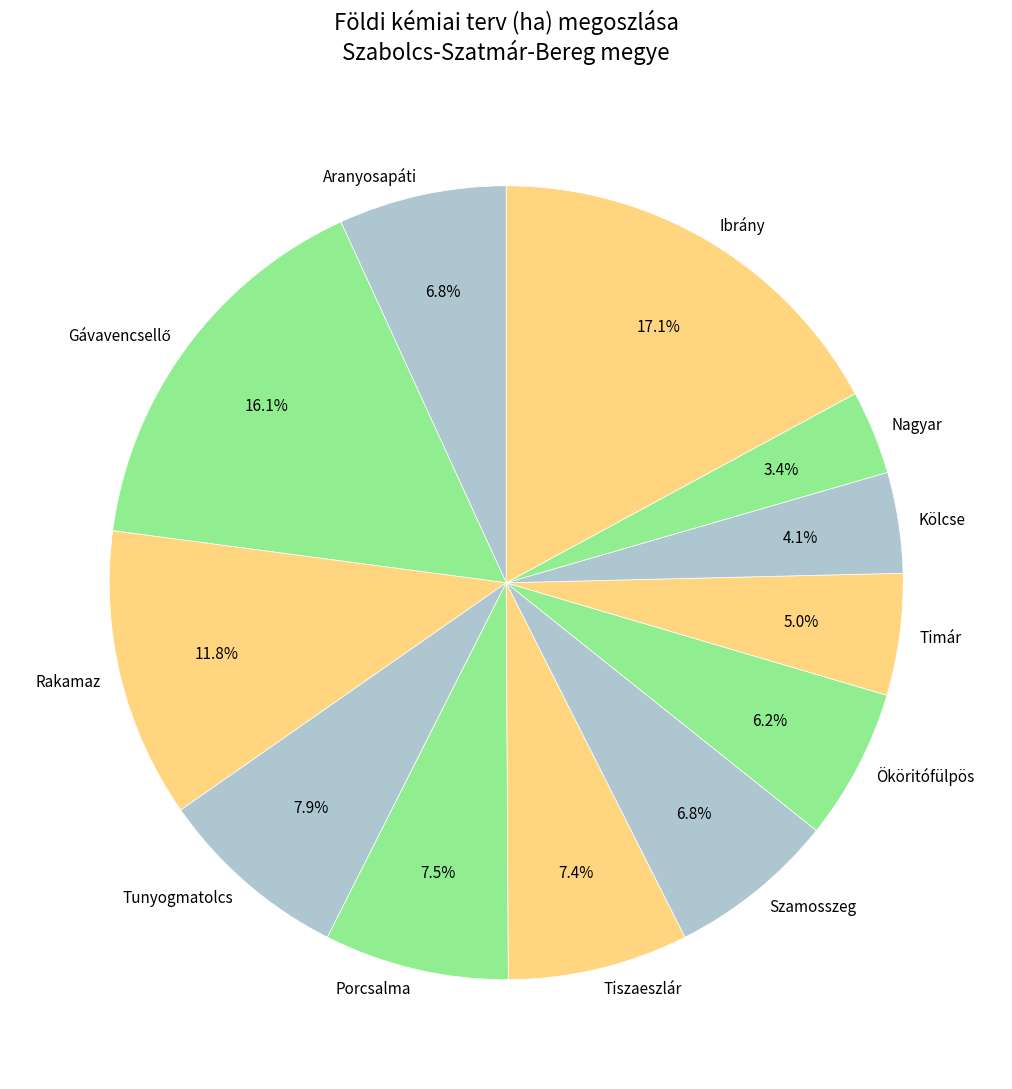

Which has a higher value, Nagyar or Ököritófülpös?

Ököritófülpös